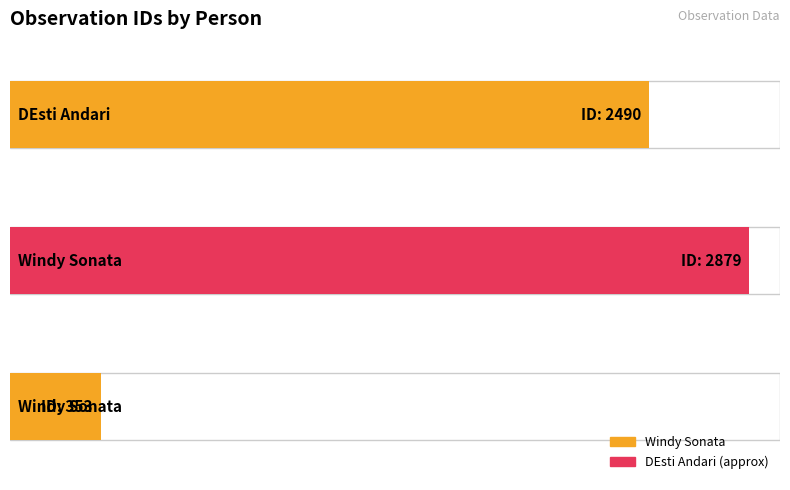

What is the difference between the maximum and second lowest values?

389